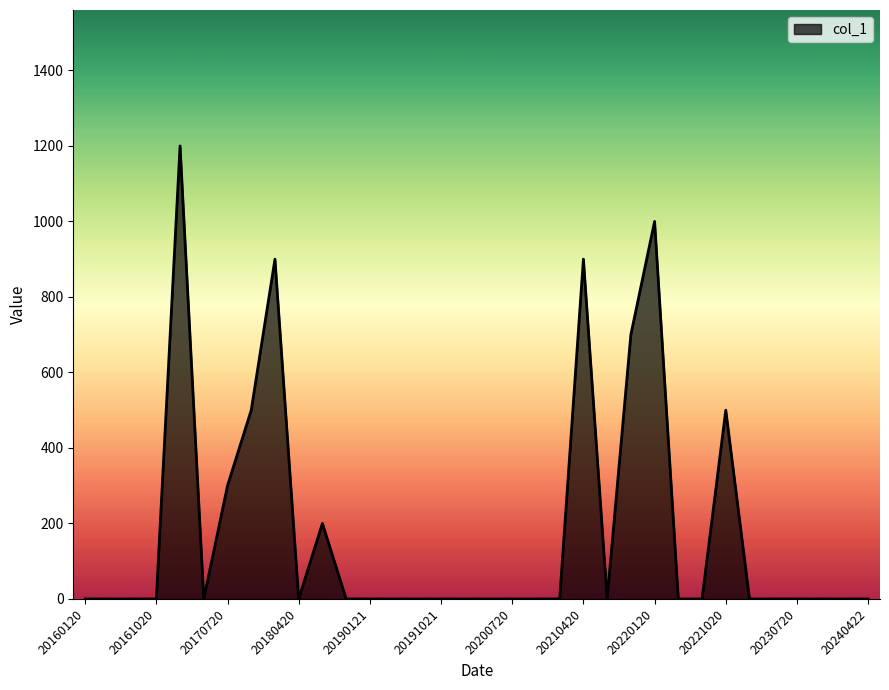

What is the difference between the maximum and minimum values?

1200